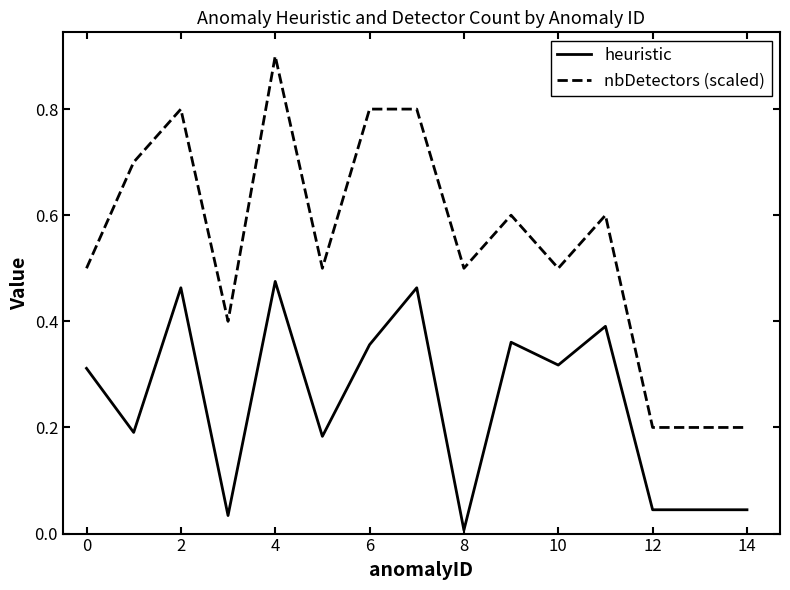

What is the difference between the maximum and minimum values in the nbDetectors (scaled) series?

0.7